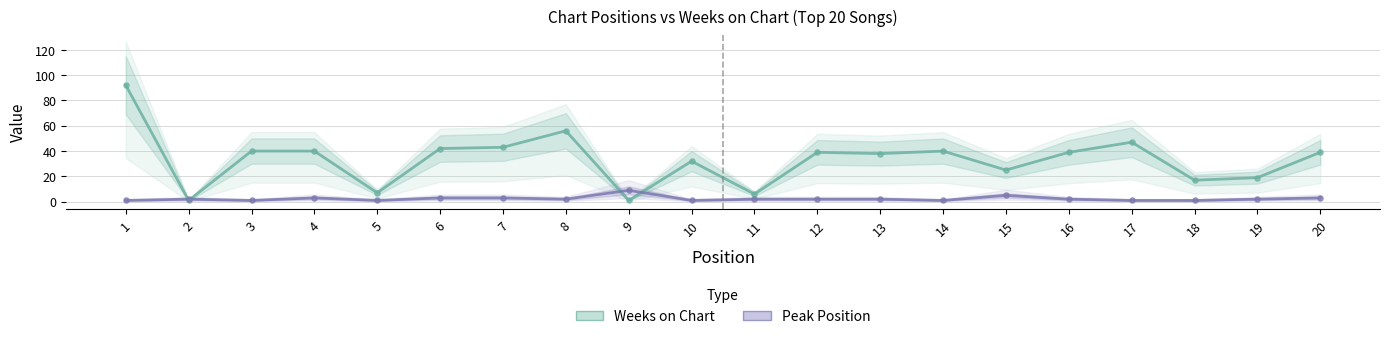

Is the value of Peak Position at 19 greater than the value of Weeks on Chart at 8?

No